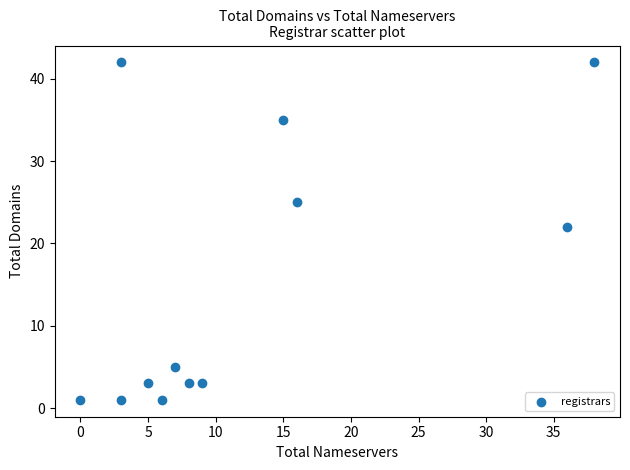

What Y value in the scatter plot is closest to 21?

22